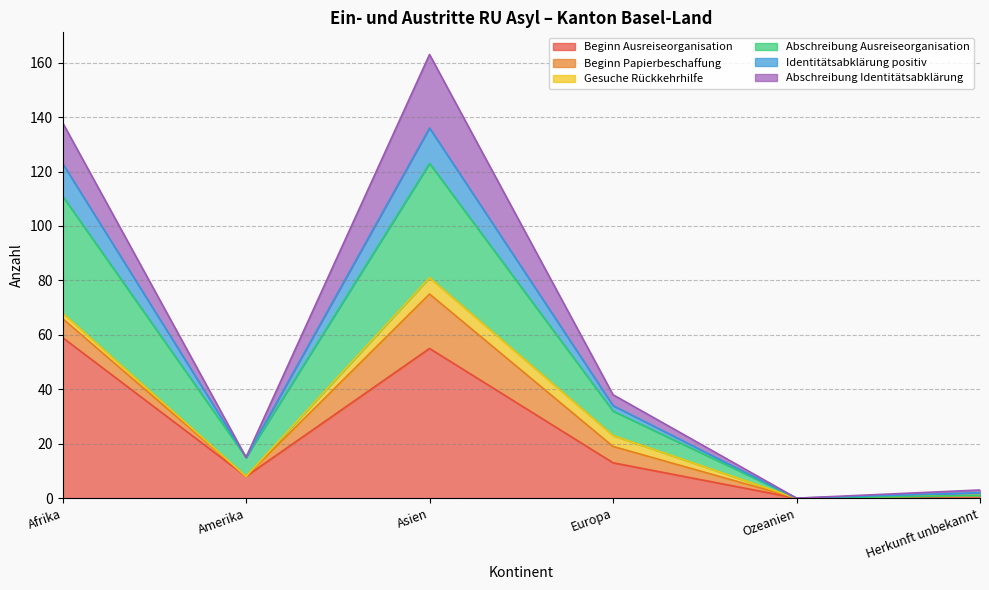

True or false: Abschreibung Ausreiseorganisation has more than 2 interior local peaks.

False